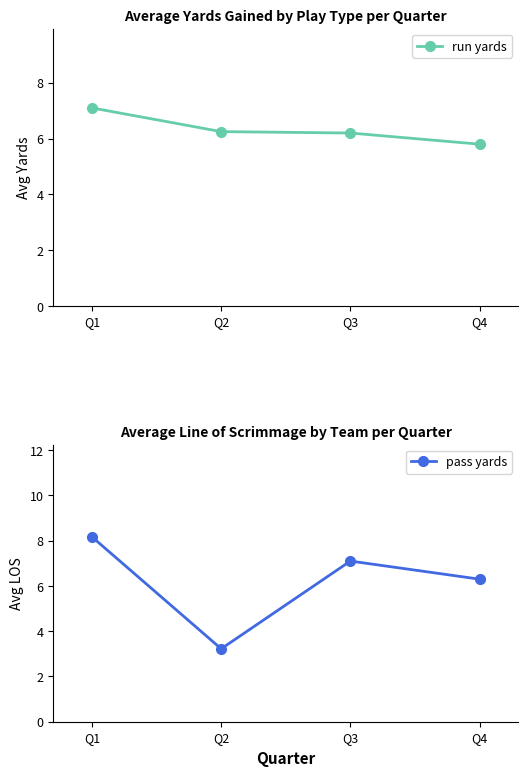

What is the spread (max minus min) of values at Q1?

1.1